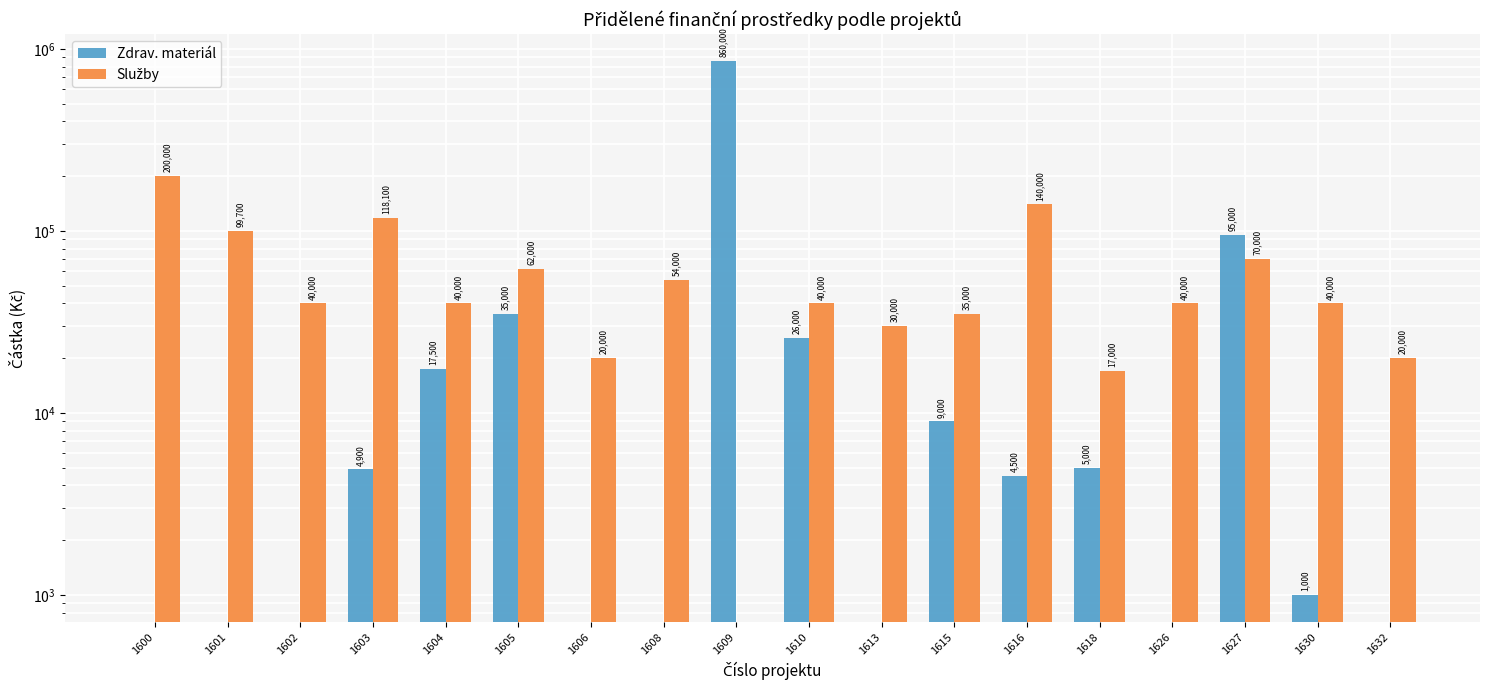

What is the difference between the highest and lowest values at 1615?

26000